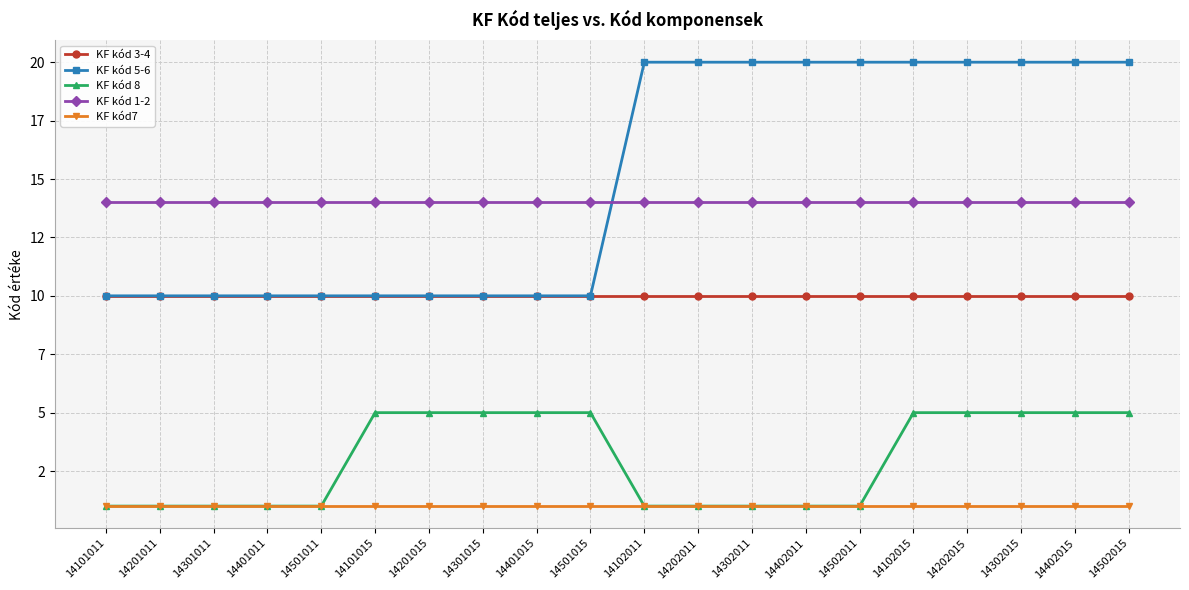

True or false: KF kód 8 and KF kód 5-6 intersect in this chart.

False